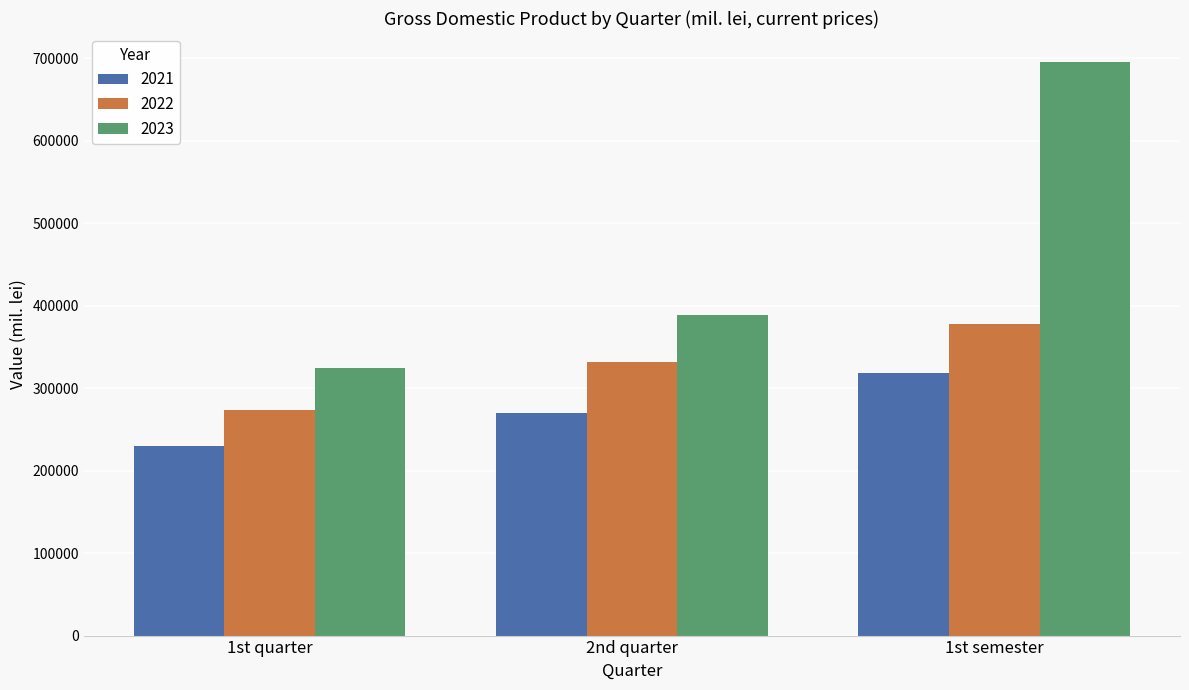

What is the maximum value for 2023?

695766.3